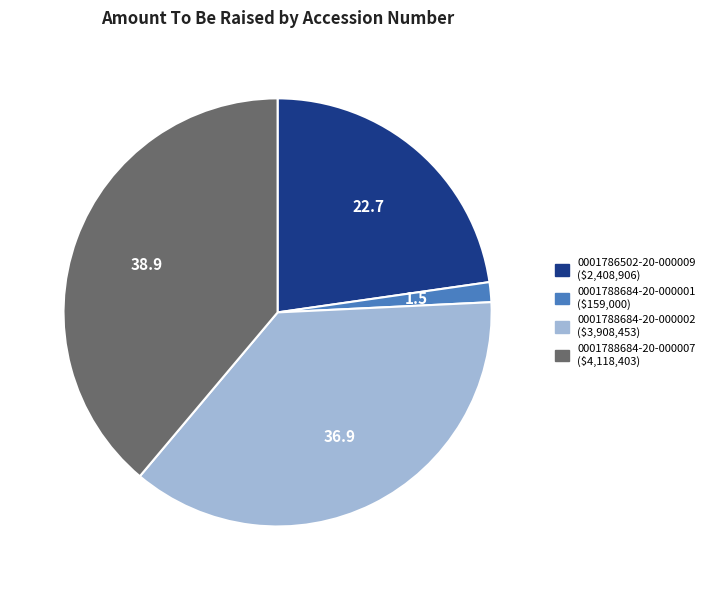

Does 0001786502-20-000009 ($2,408,906) represent more than half of the total?

No